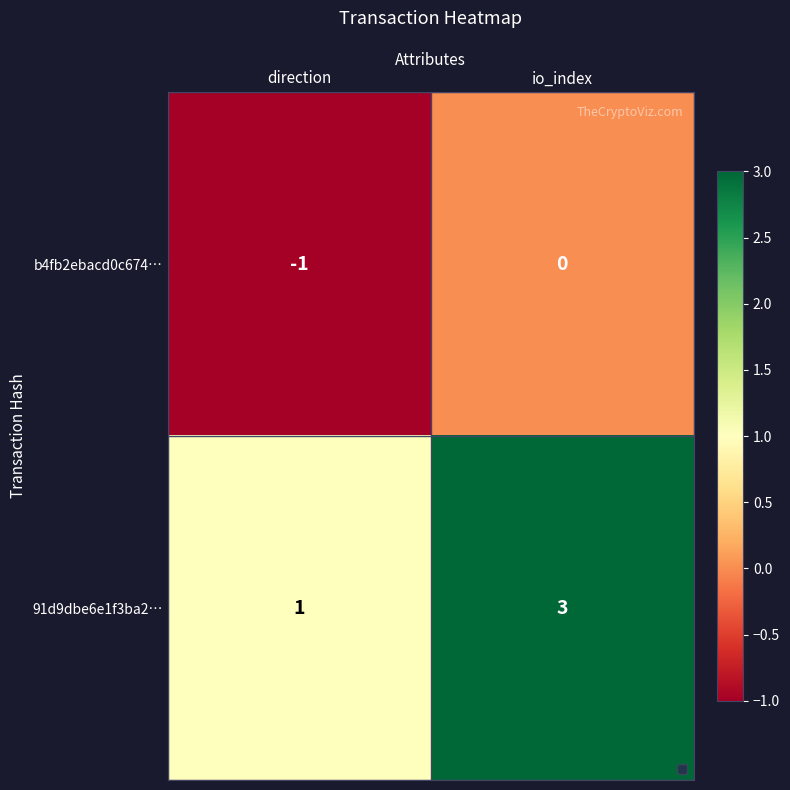

At io_index, list the series in order from largest to smallest.

91d9dbe6e1f3ba2…, b4fb2ebacd0c674…